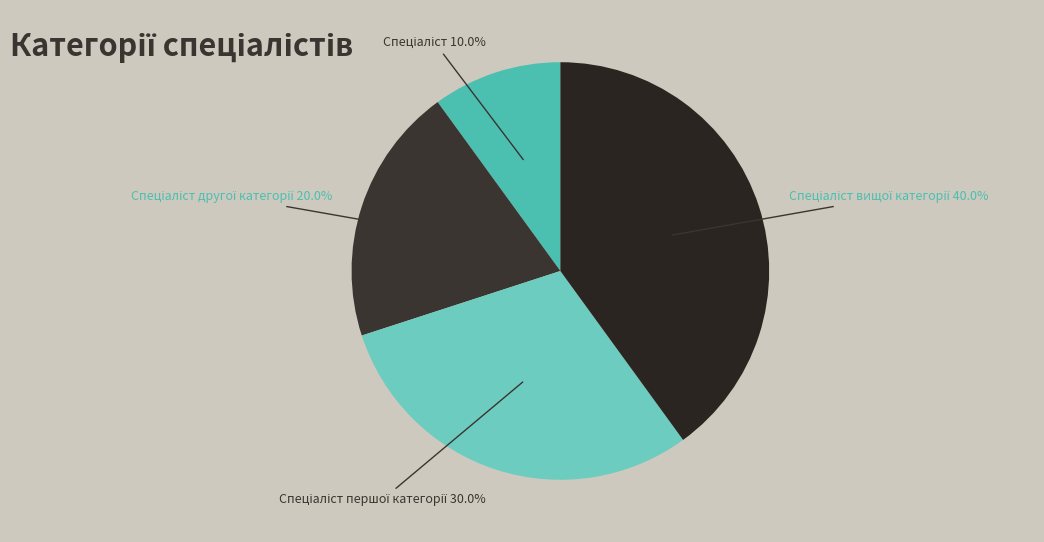

Does Спеціаліст вищої категорії represent more than half of the total?

No